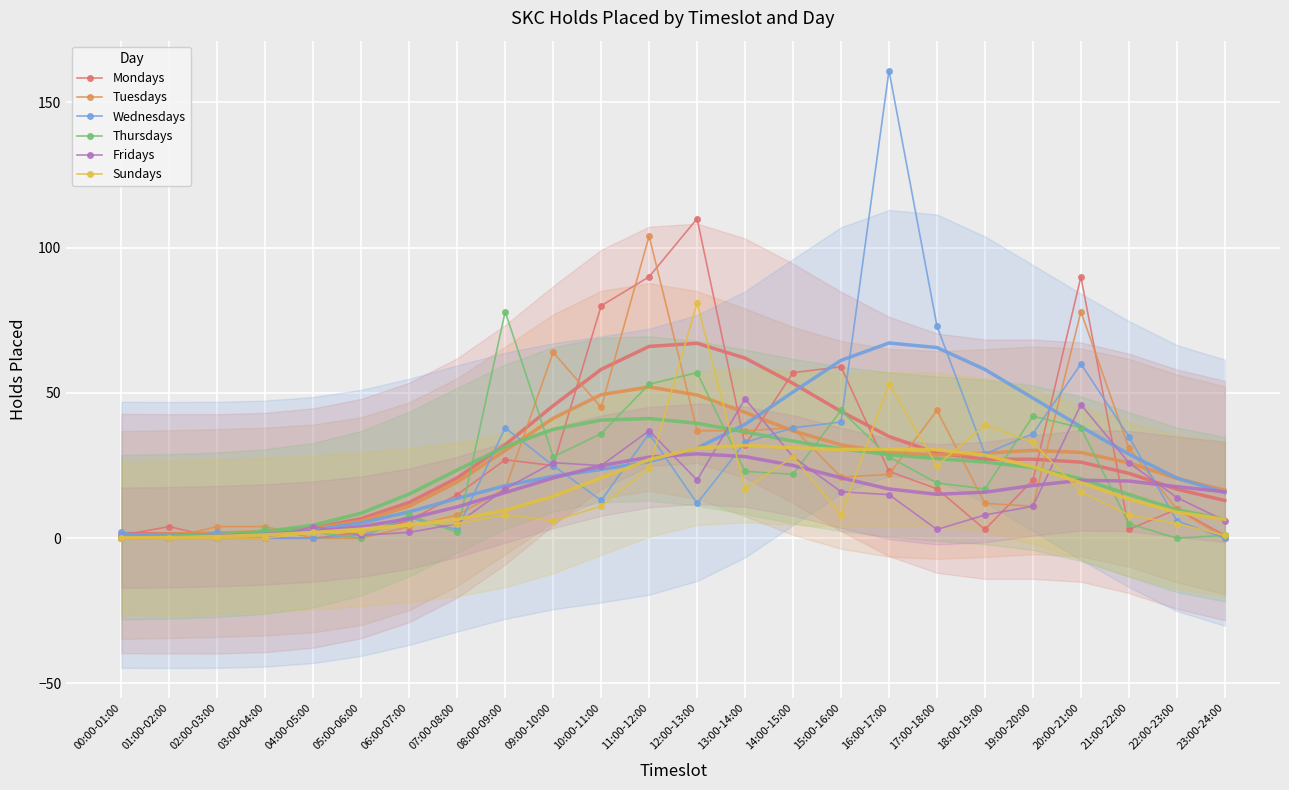

Reading right to left, transcribe all the data shown in this chart.

Mondays: 1	10	3	90	20	3	17	23	59	57	32	110	90	80	25	27	15	6	2	0	0	0	4	1
Tuesdays: 0	10	31	78	11	12	44	22	21	38	37	37	104	45	64	17	8	4	0	0	4	4	0	0
Wednesdays: 0	6	35	60	36	29	73	161	40	38	33	12	36	13	25	38	3	7	1	0	0	2	0	2
Thursdays: 1	0	5	38	42	17	19	28	44	22	23	57	53	36	28	78	2	8	0	2	3	0	0	0
Fridays: 6	14	26	46	11	8	3	15	16	28	48	20	37	25	26	17	5	2	1	4	0	0	0	0
Sundays: 1	5	8	16	33	39	25	53	8	28	17	81	24	11	6	8	5	5	2	2	0	0	0	0